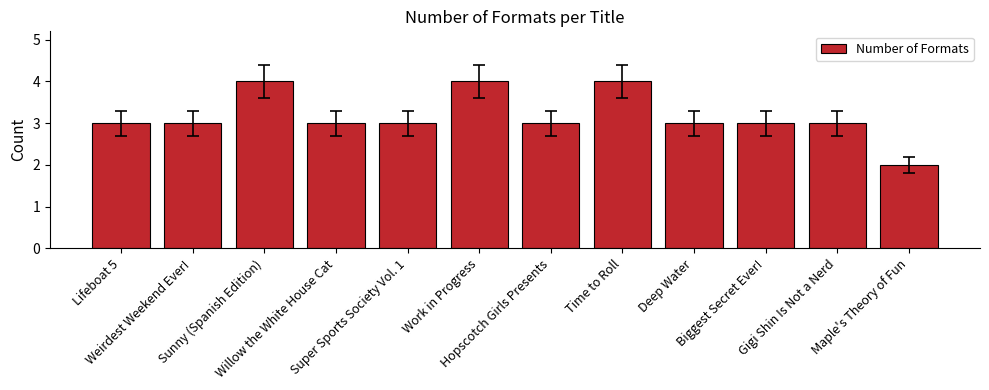

What is the sum of all values?

38